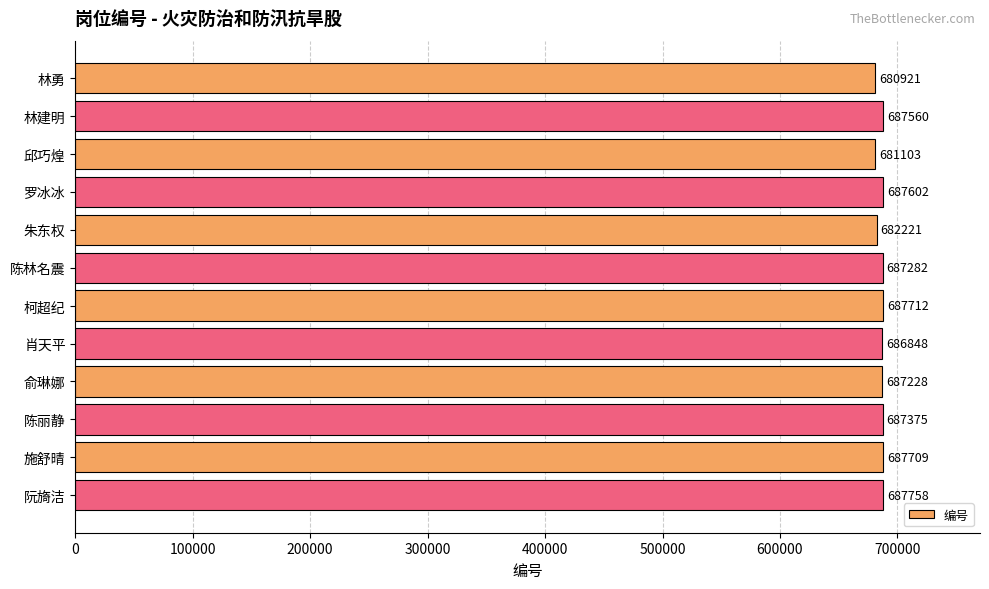

The chart shows a value of 687228 at 俞琳娜. True or false?

True